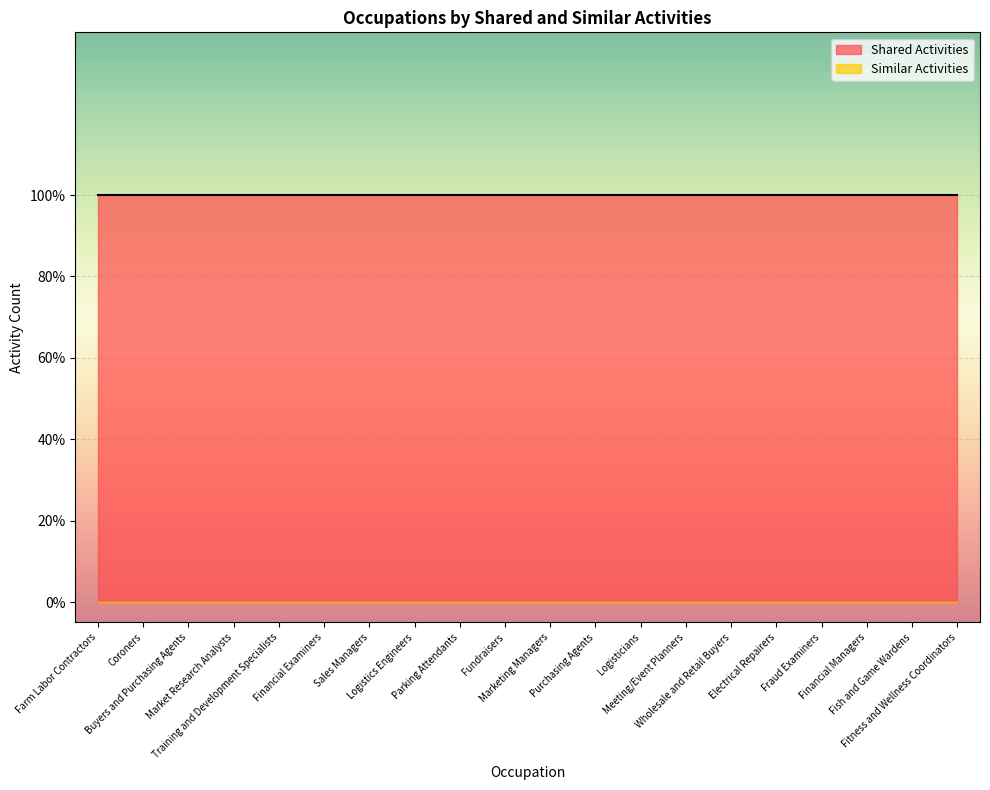

Which series has the widest spread of values?

Shared Activities